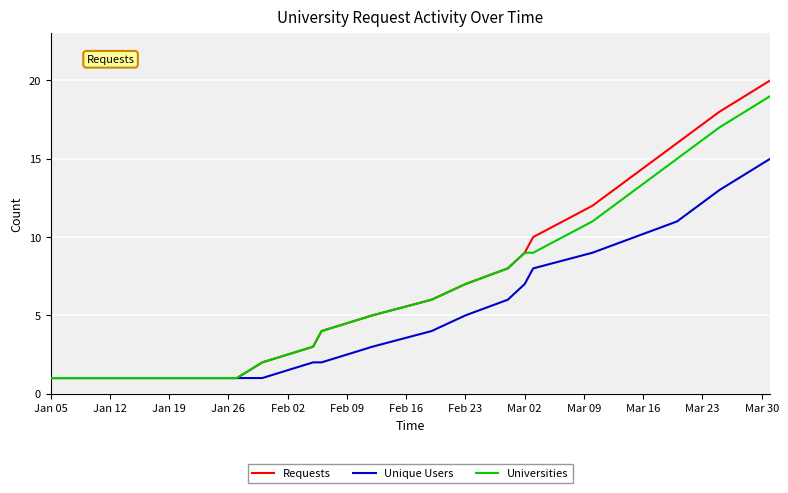

Rank the series by their maximum value, from highest to lowest.

Requests, Universities, Unique Users